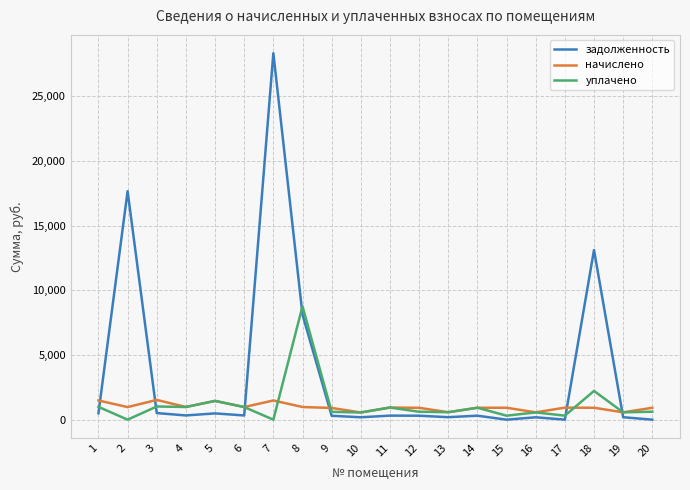

Is this an area chart (filled region under the line)?

No